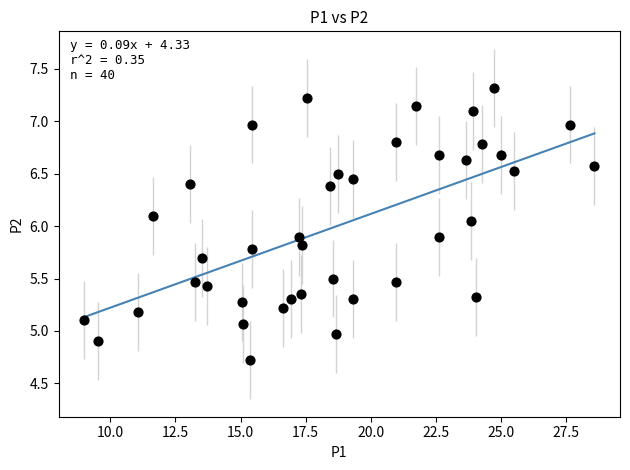

What is the range of Y values (max minus min)?

2.6